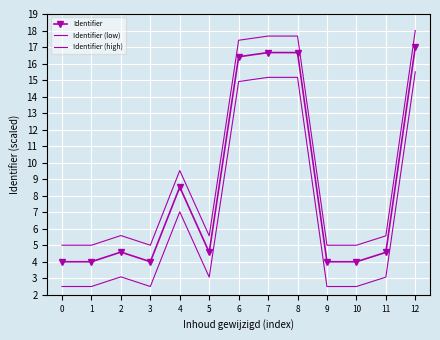

True or false: Identifier and Identifier (high) intersect in this chart.

False